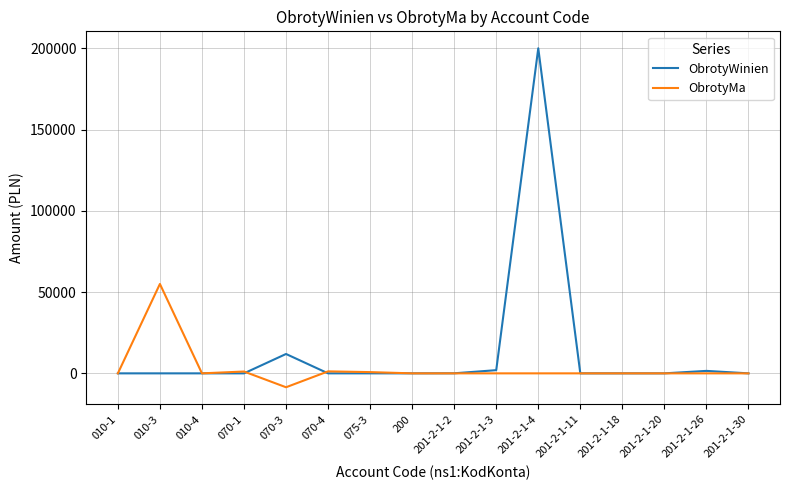

Rank the series by their average value, from lowest to highest.

ObrotyMa, ObrotyWinien